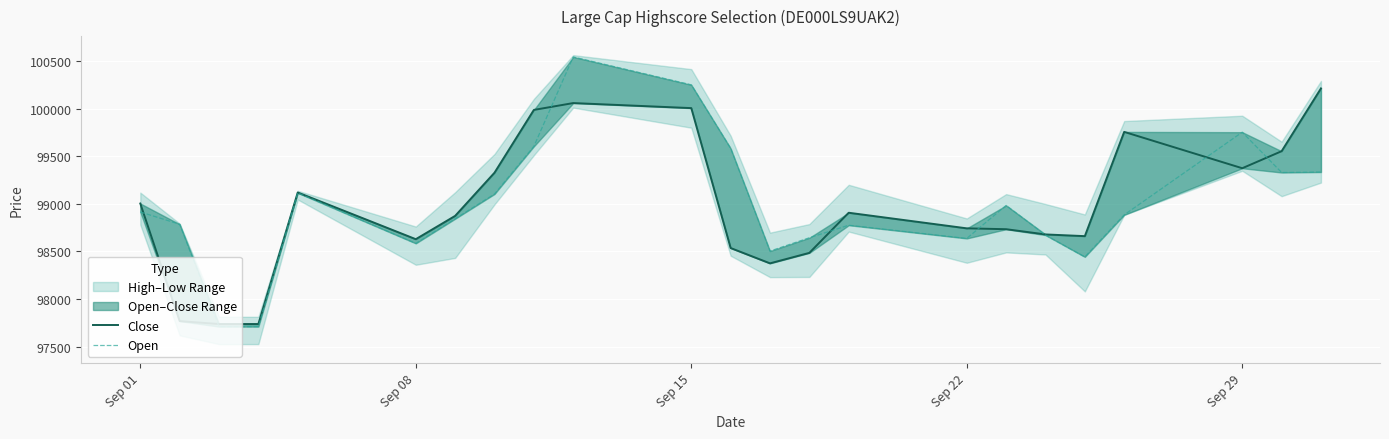

Which series changed the most between Sep 22 and 5?

Close